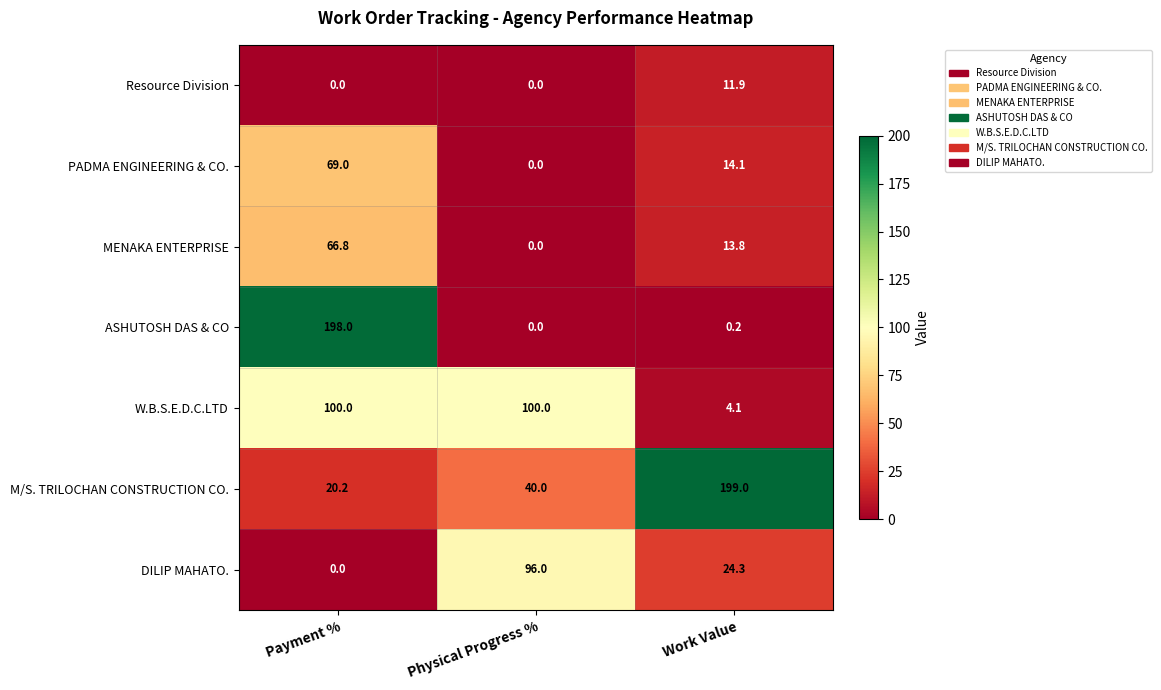

Where does the MENAKA ENTERPRISE series first go above 13?

Payment %